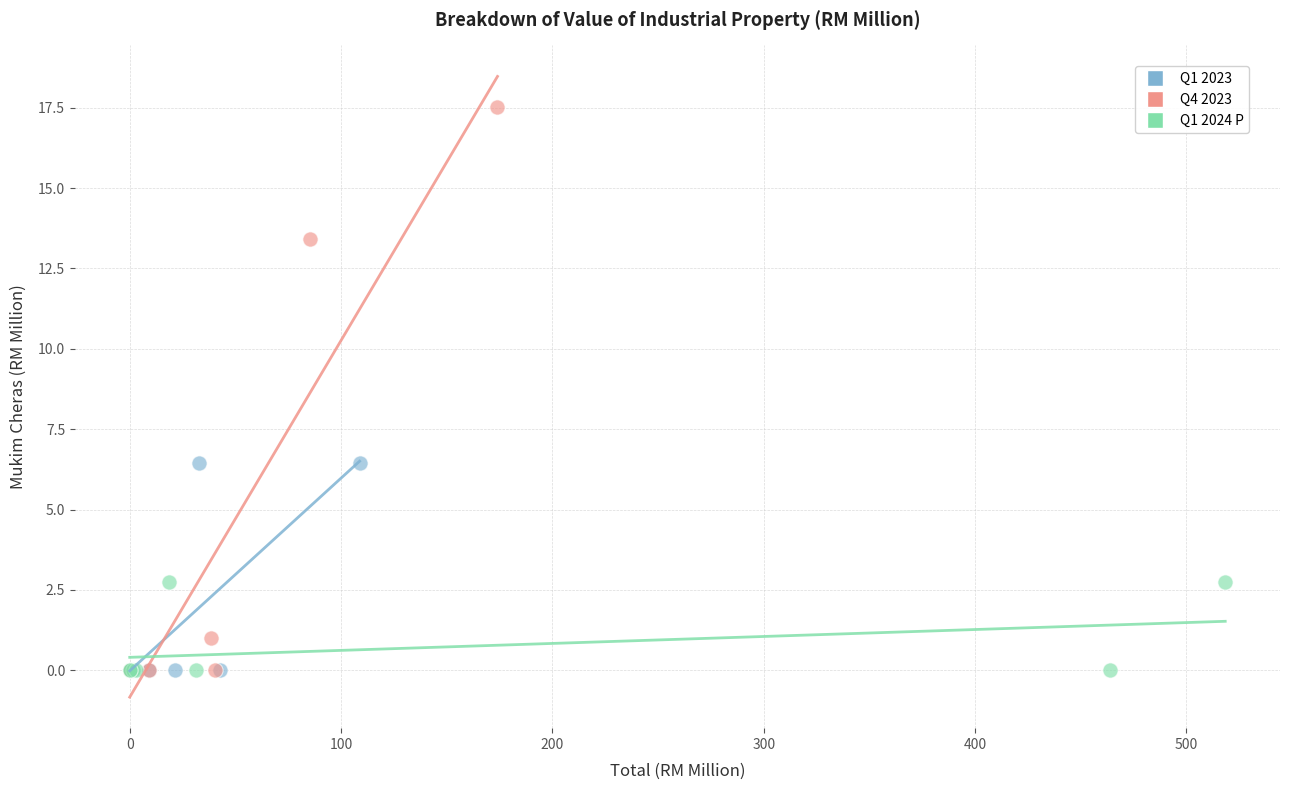

Which series contains the highest Y value?

Q4 2023